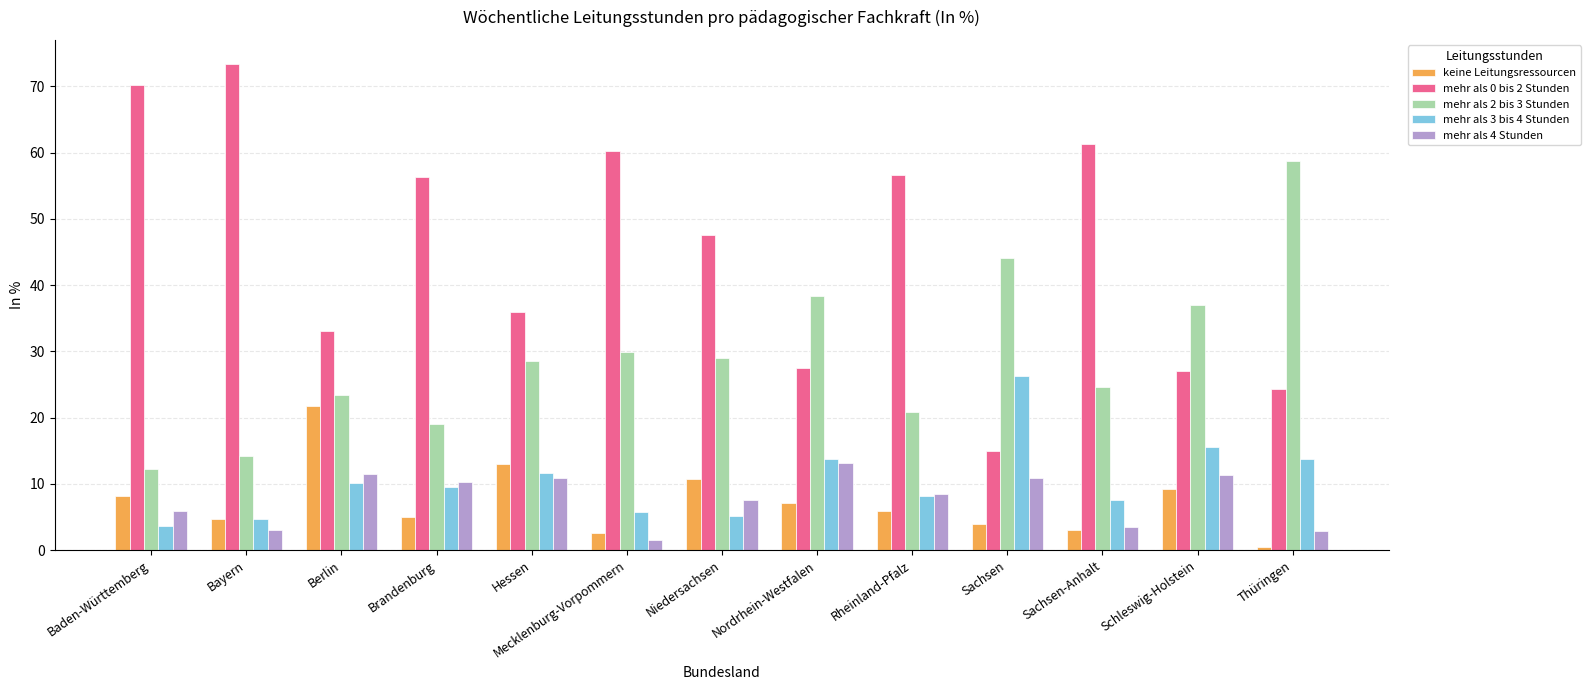

What is the difference between the mehr als 2 bis 3 Stunden values at Niedersachsen and Mecklenburg-Vorpommern?

0.9